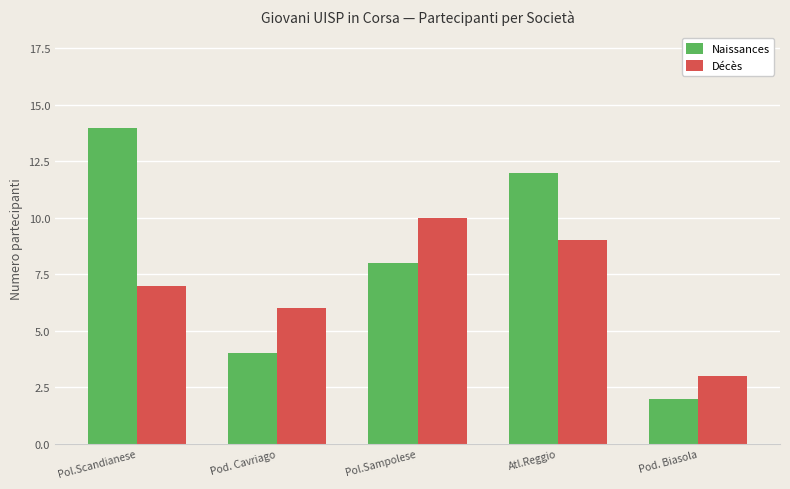

How many bars are there in each group?

2